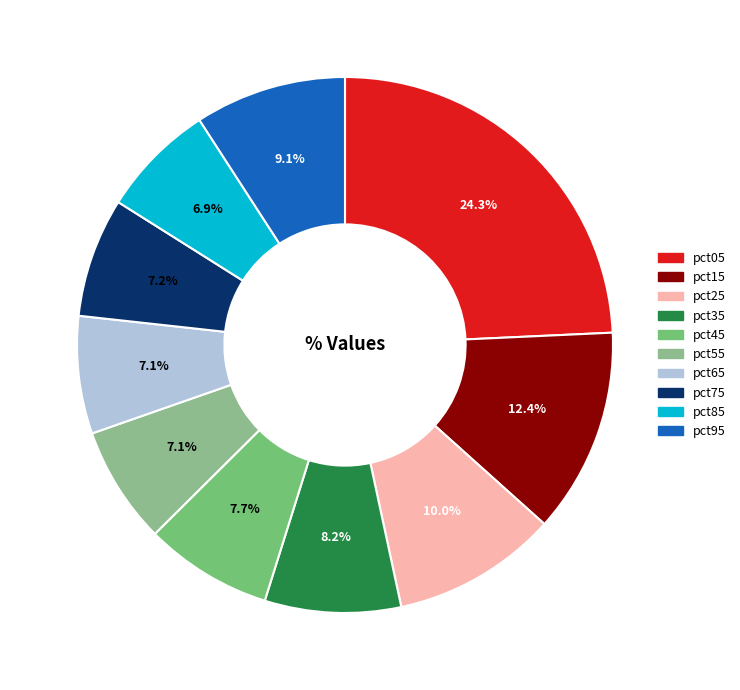

To the nearest percent, what is the difference between the largest and smallest slice percentages?

17%